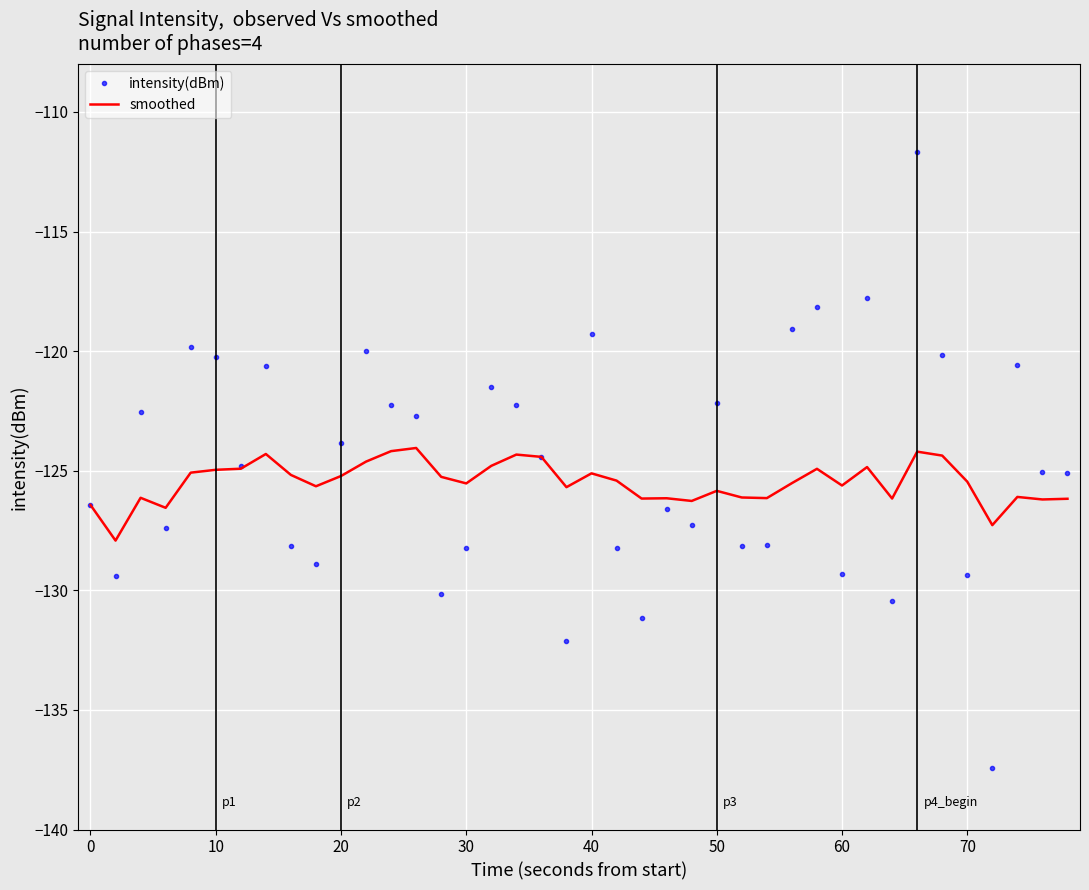

Rank the series by their maximum value, from highest to lowest.

intensity(dBm), smoothed